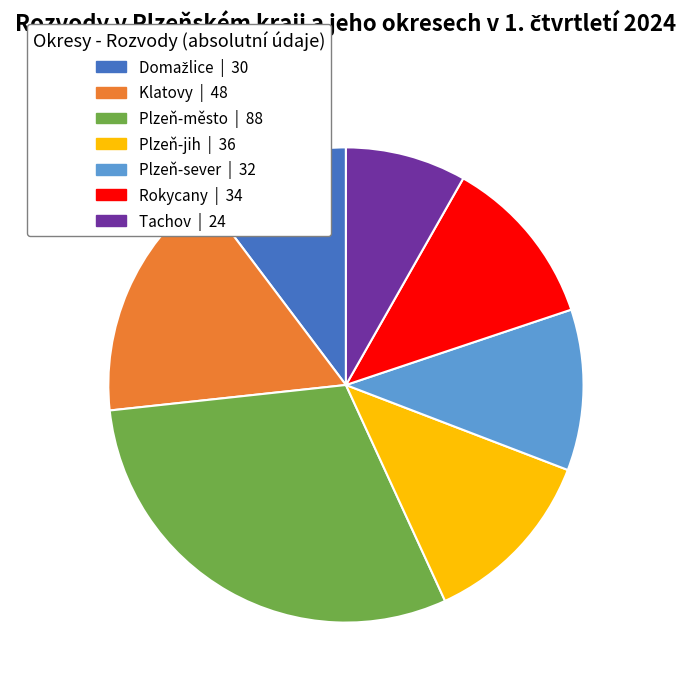

Do Klatovy and Tachov together represent more than half of the pie?

No